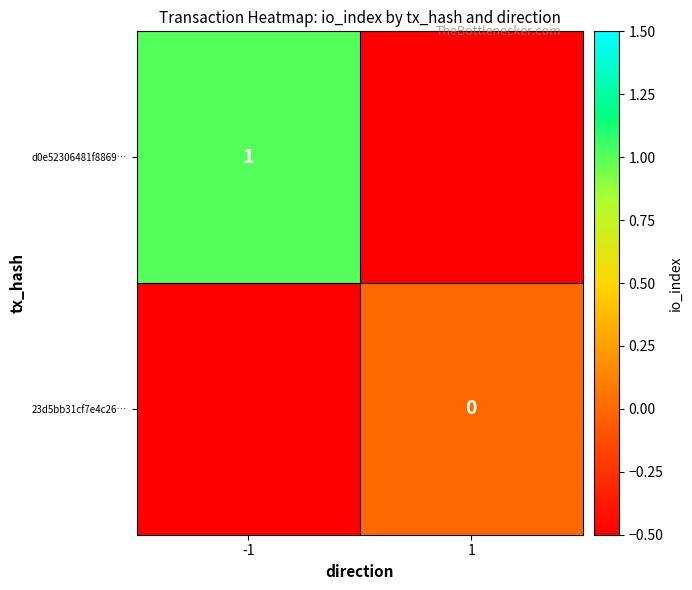

The d0e52306481f8869… series shows 1 at -1. True or false?

True